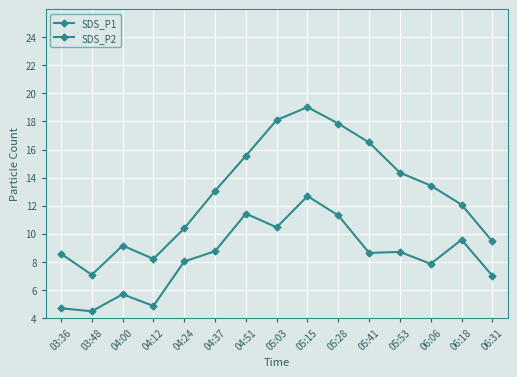

How many values in the SDS_P1 series exceed 13?

8